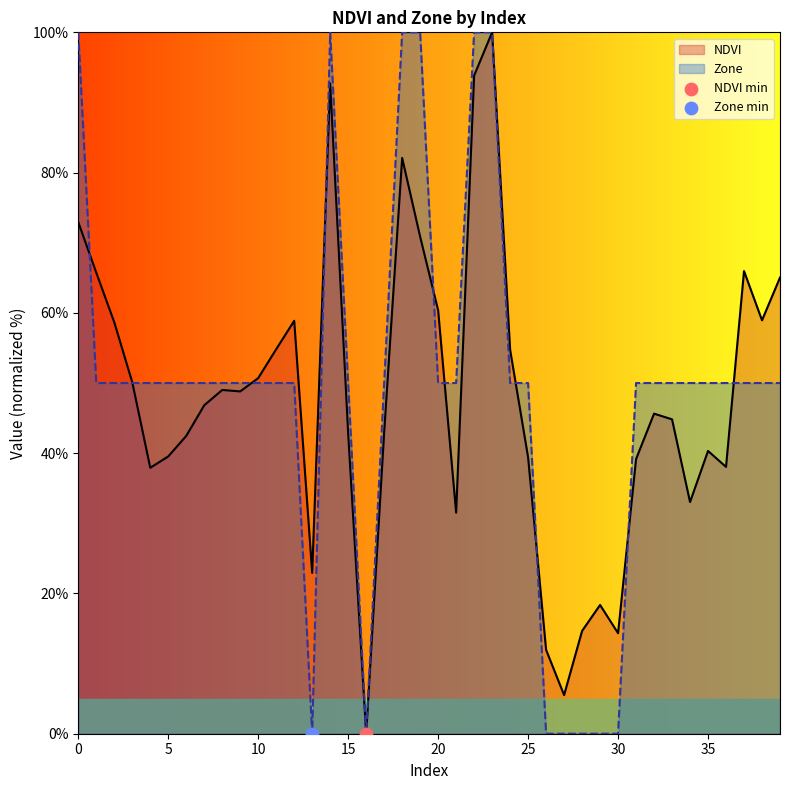

Which series reaches the maximum Y coordinate?

NDVI